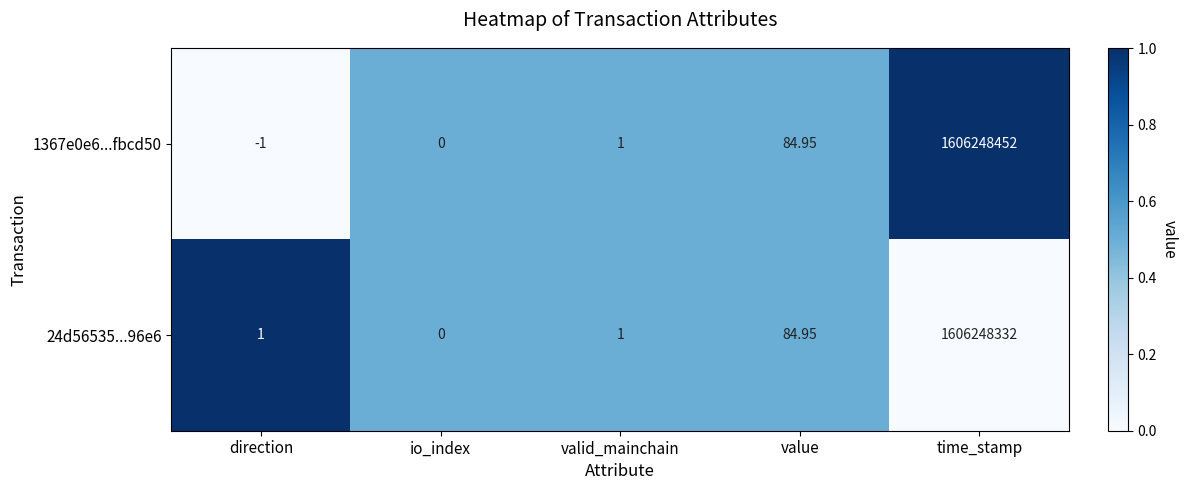

At which label is 1367e0e6...fbcd50 closest to 803124225?

value